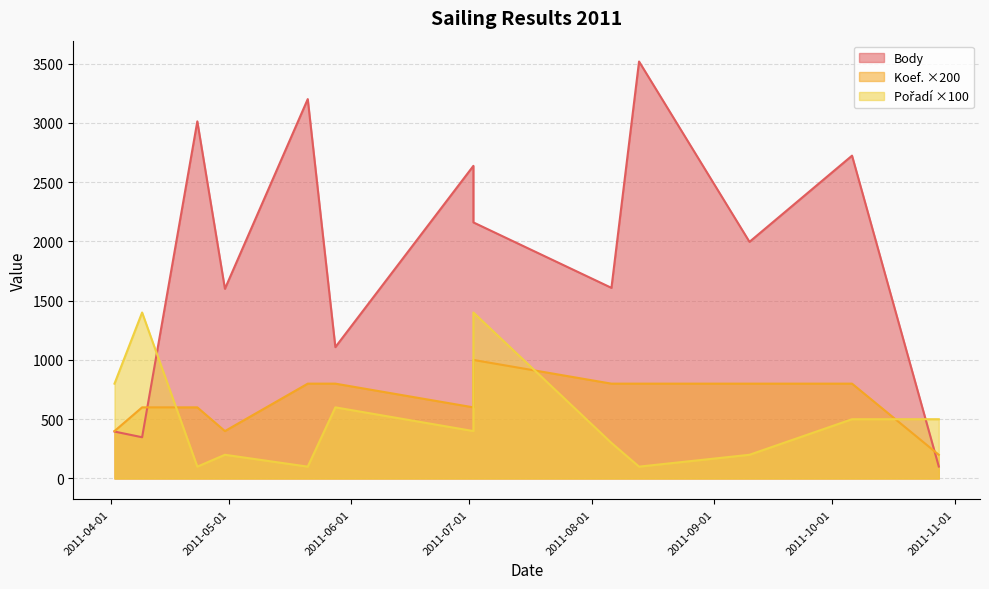

Which has a higher value, 2011-04-09 or 2011-08-13?

2011-08-13